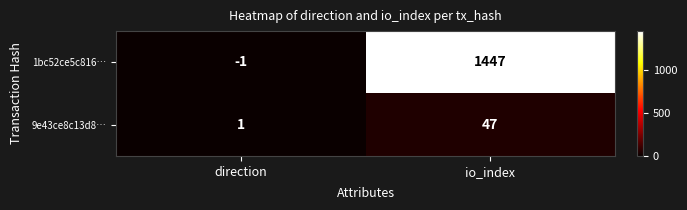

The value of 1bc52ce5c816… at direction is -1. True or false?

True